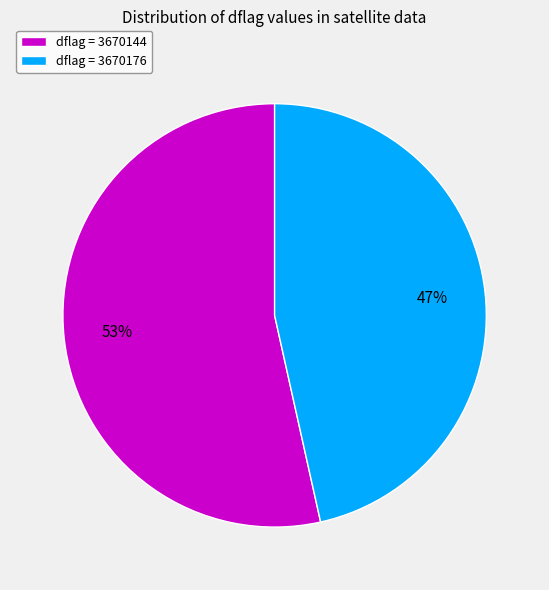

Which slice is the largest?

dflag = 3670144